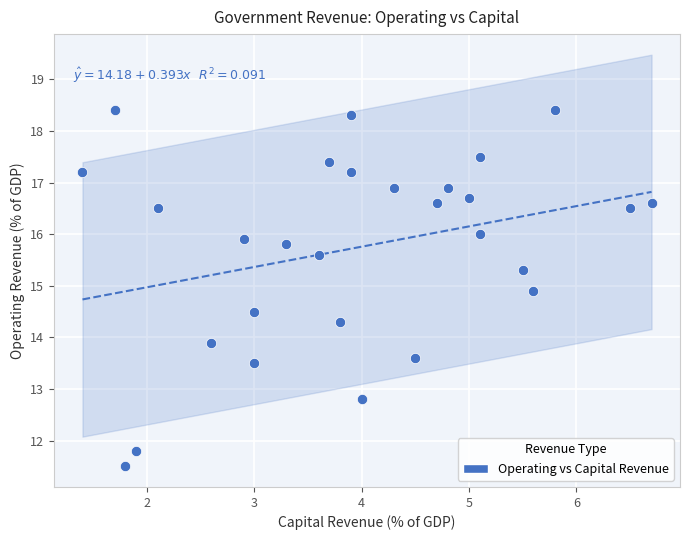

What is the range of Y values (max minus min)?

6.9